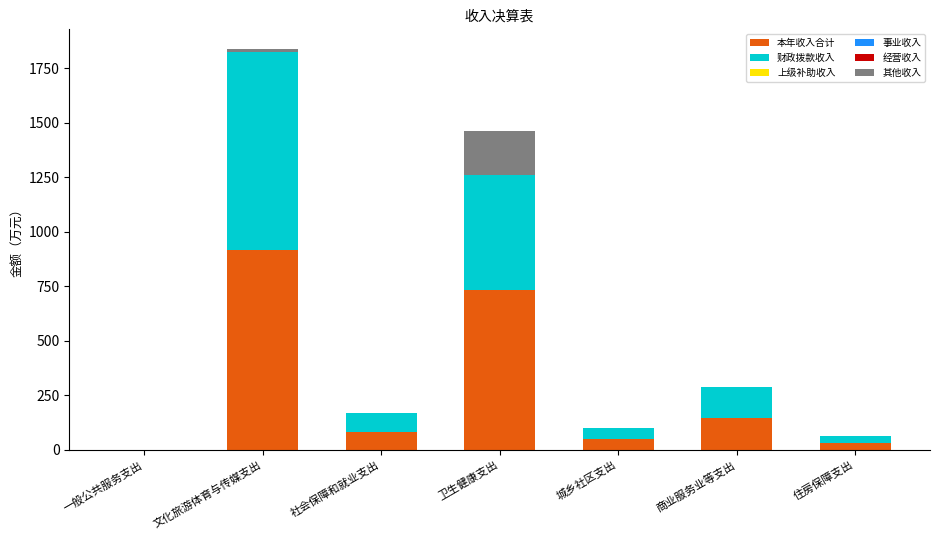

Reading right to left, transcribe the values for 本年收入合计.

住房保障支出=31.6	商业服务业等支出=145.0	城乡社区支出=50.0	卫生健康支出=731.0	社会保障和就业支出=84.2	文化旅游体育与传媒支出=918.3	一般公共服务支出=0.1